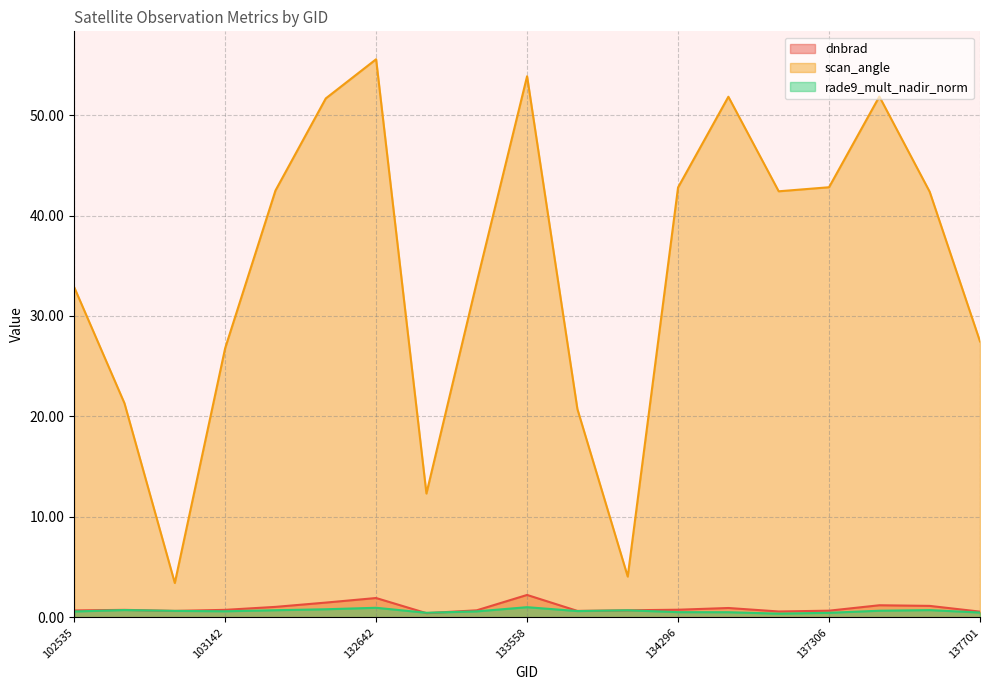

What is the difference between the maximum and second lowest values in the rade9_mult_nadir_norm series?

0.6